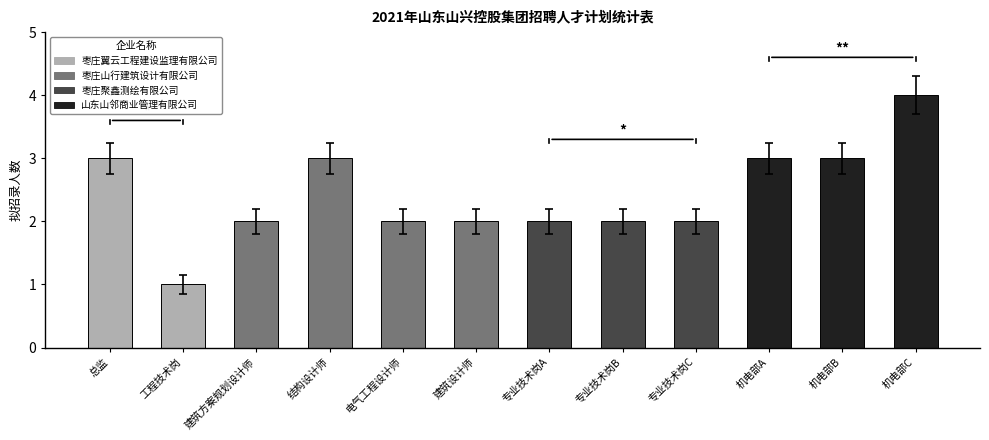

List the labels in order of value, smallest first.

工程技术岗, 建筑方案规划设计师, 电气工程设计师, 建筑设计师, 专业技术岗A, 专业技术岗B, 专业技术岗C, 总监, 结构设计师, 机电部A, 机电部B, 机电部C